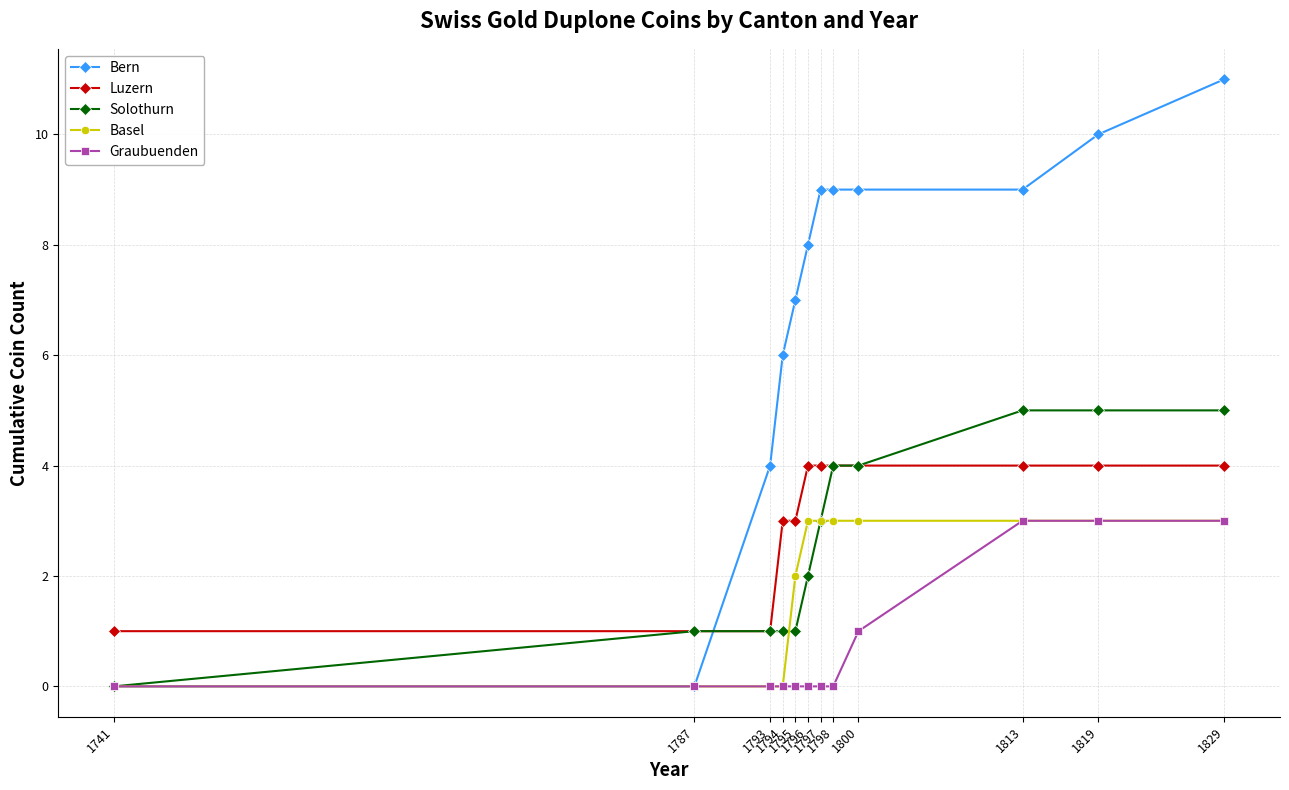

How many data points in Solothurn are less than 3?

6